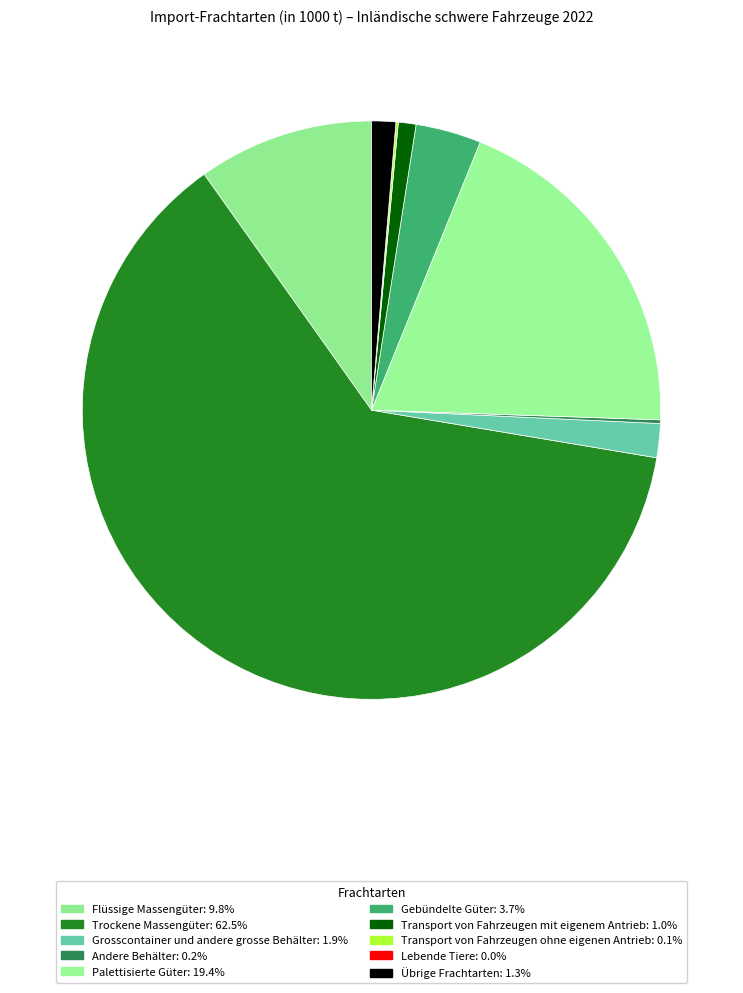

Does any single category account for the majority?

Yes